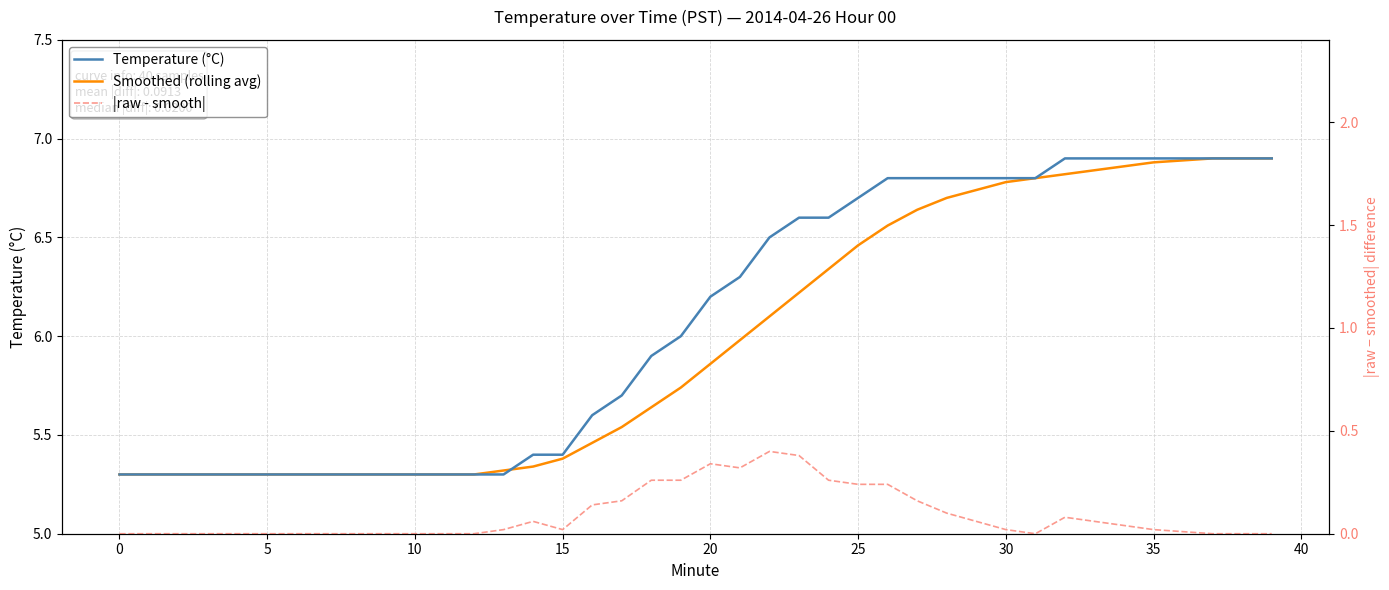

True or false: Smoothed (rolling avg) has more than 0 interior local peaks.

False